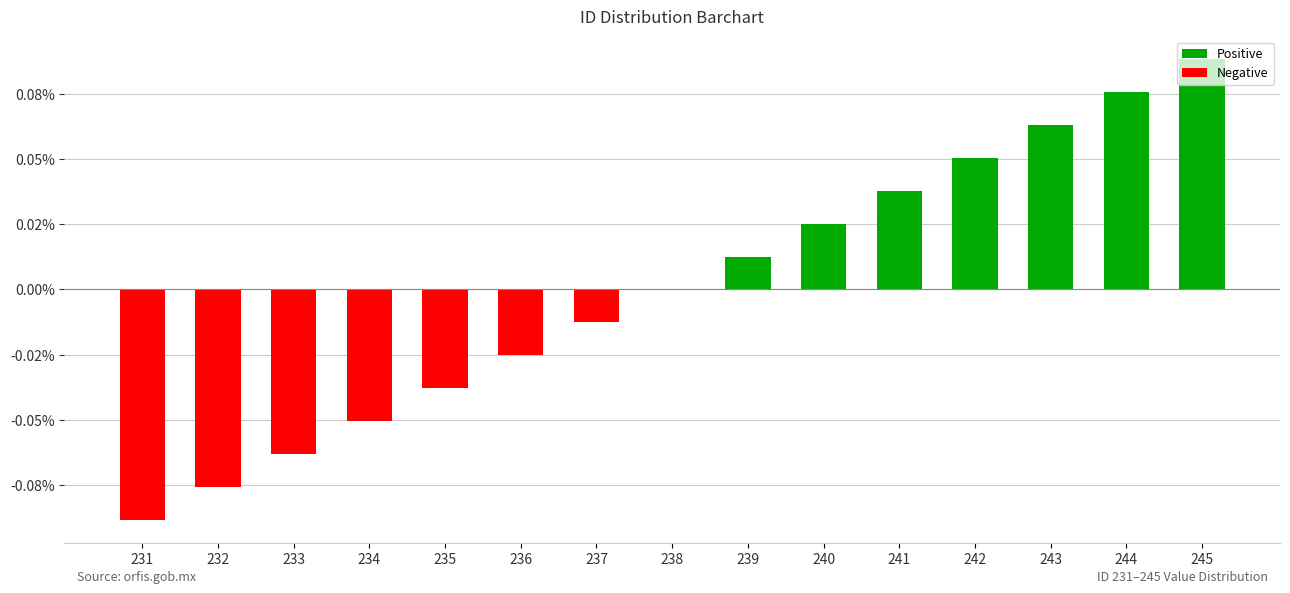

Is it true that Negative equals 0.0 at 240?

True